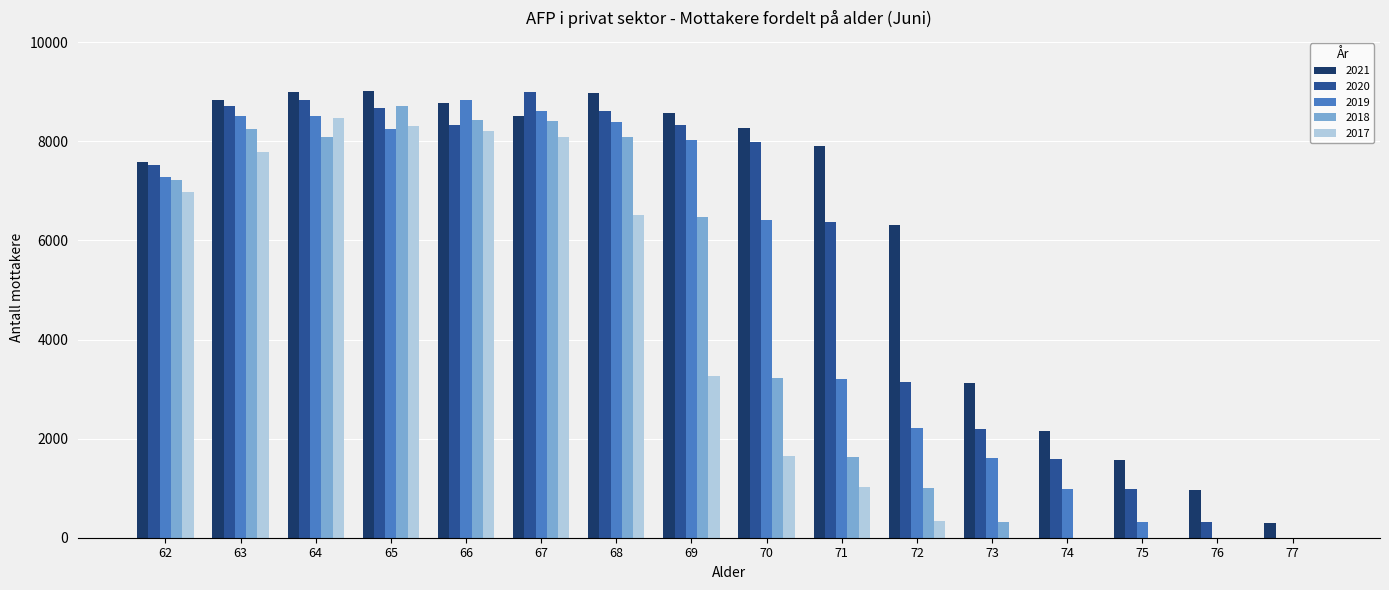

Is it true that 2020 equals 8335 at 69?

True